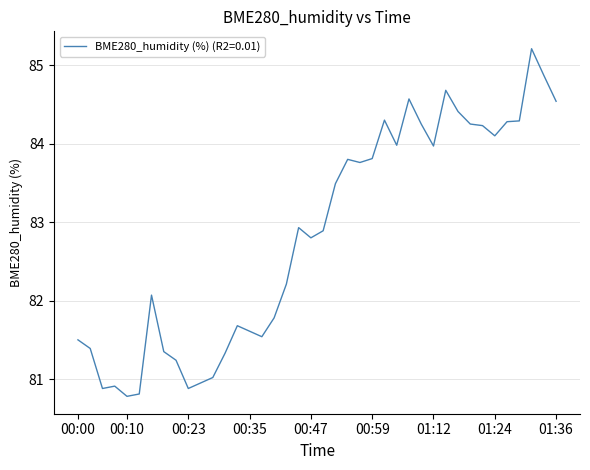

What is the minimum value shown in the chart?

80.8